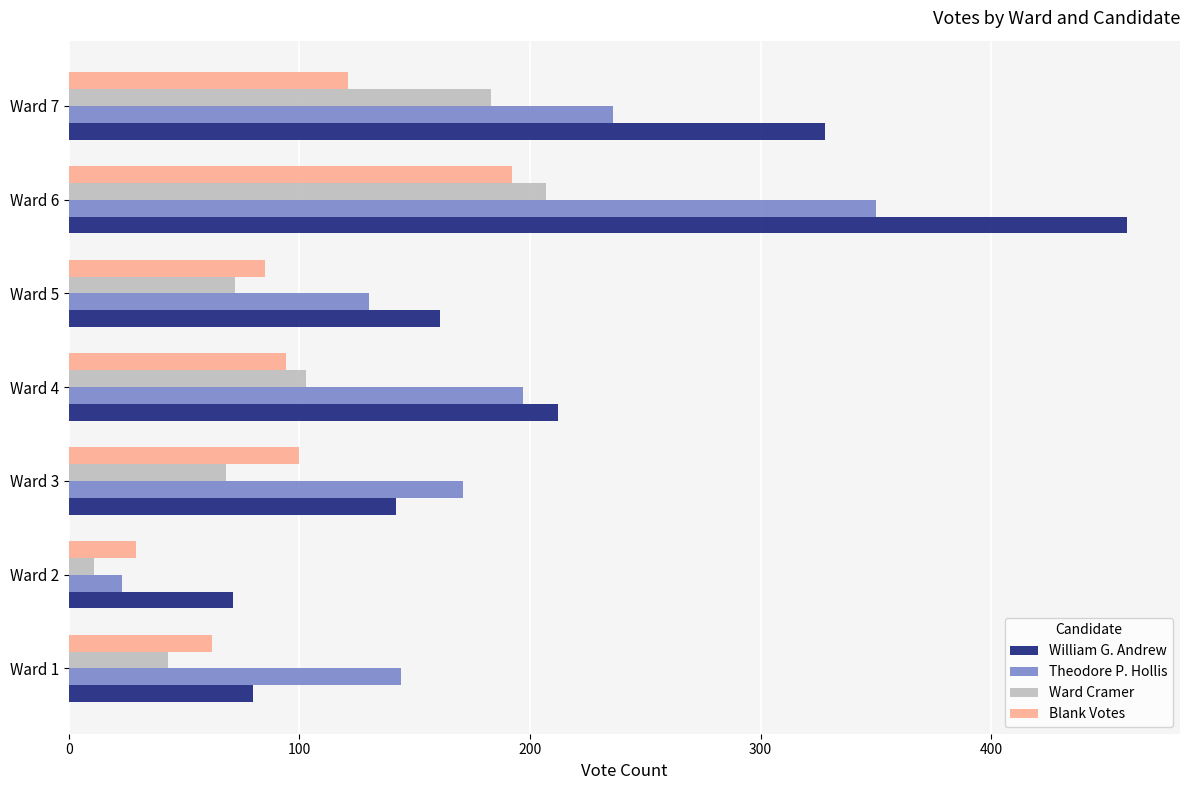

What is the sum of all Theodore P. Hollis values?

1251